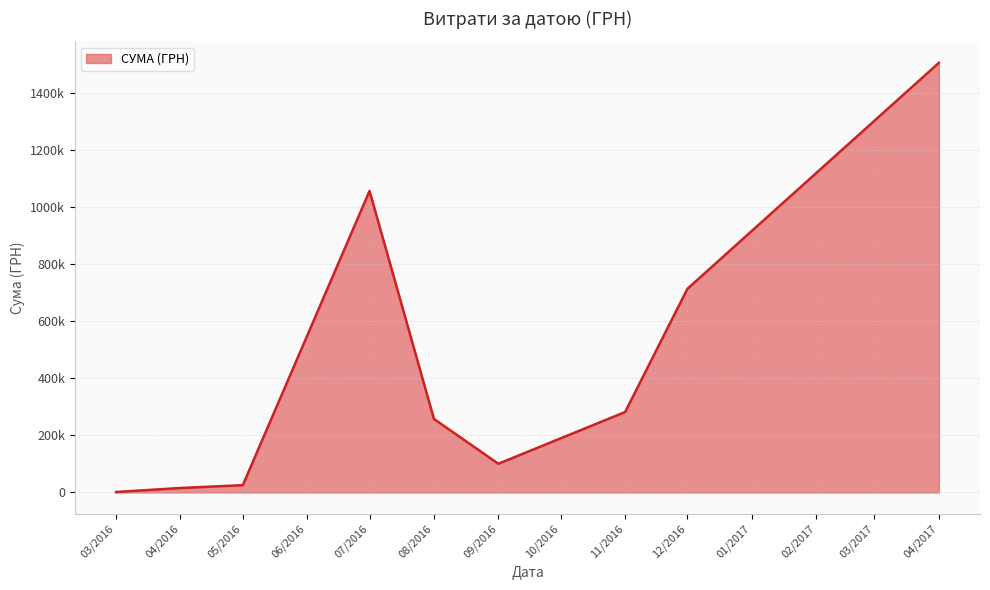

Does the chart have visible grid lines?

Yes